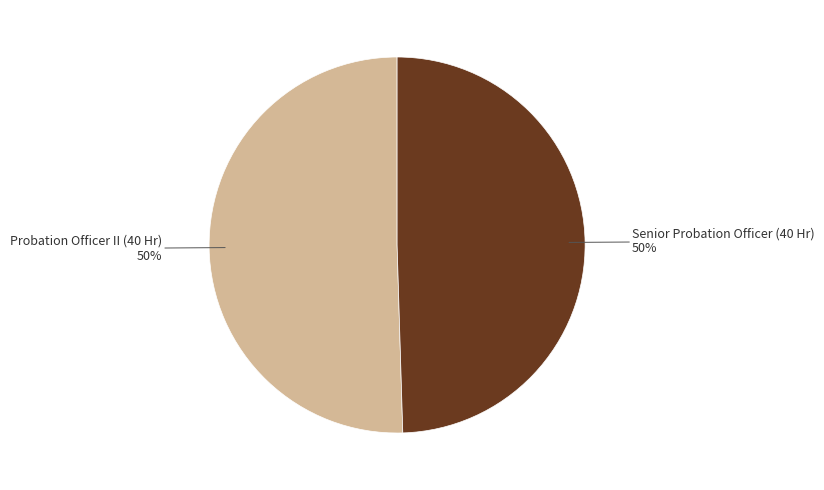

To the nearest percent, what is the combined percentage of Senior Probation Officer (40 Hr) and Probation Officer II (40 Hr)?

100%